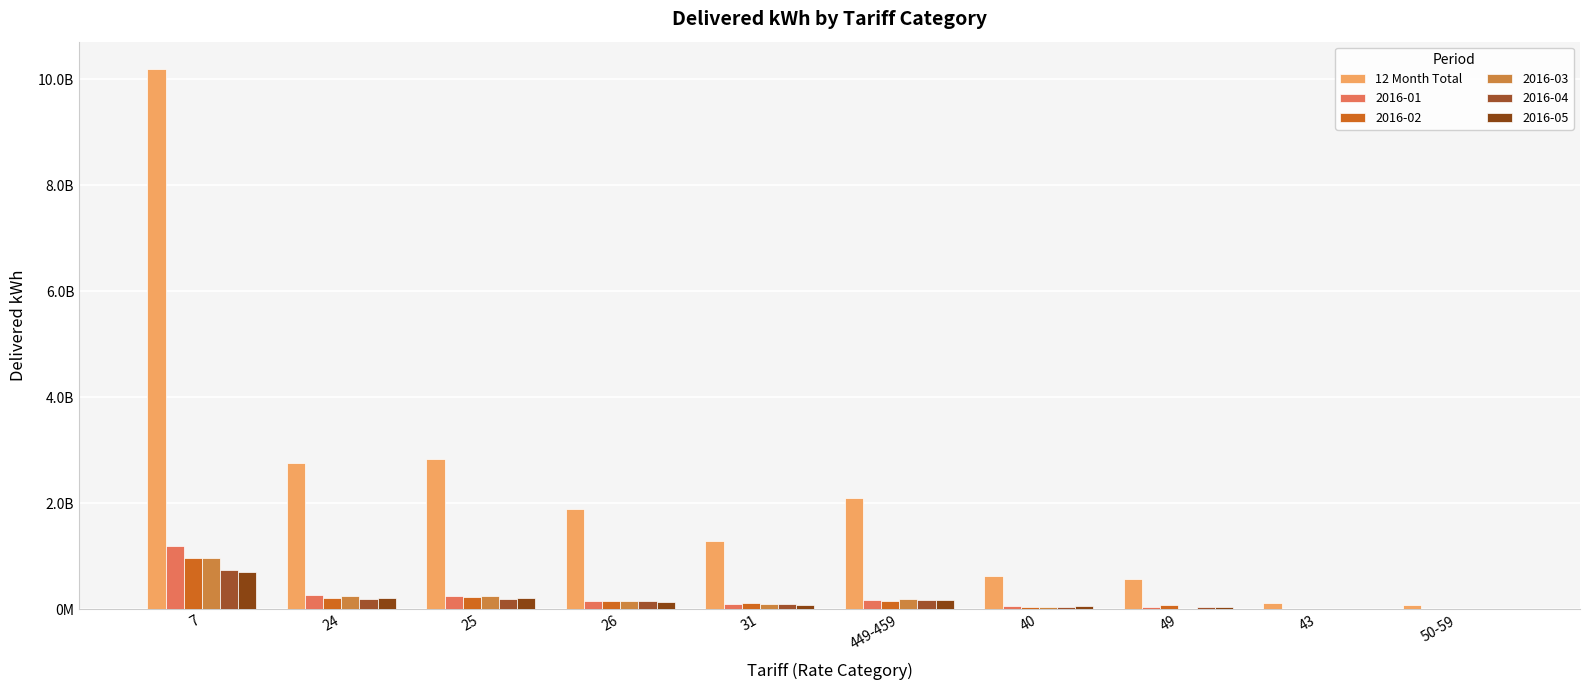

Which has a higher value, 31 or 50-59?

31